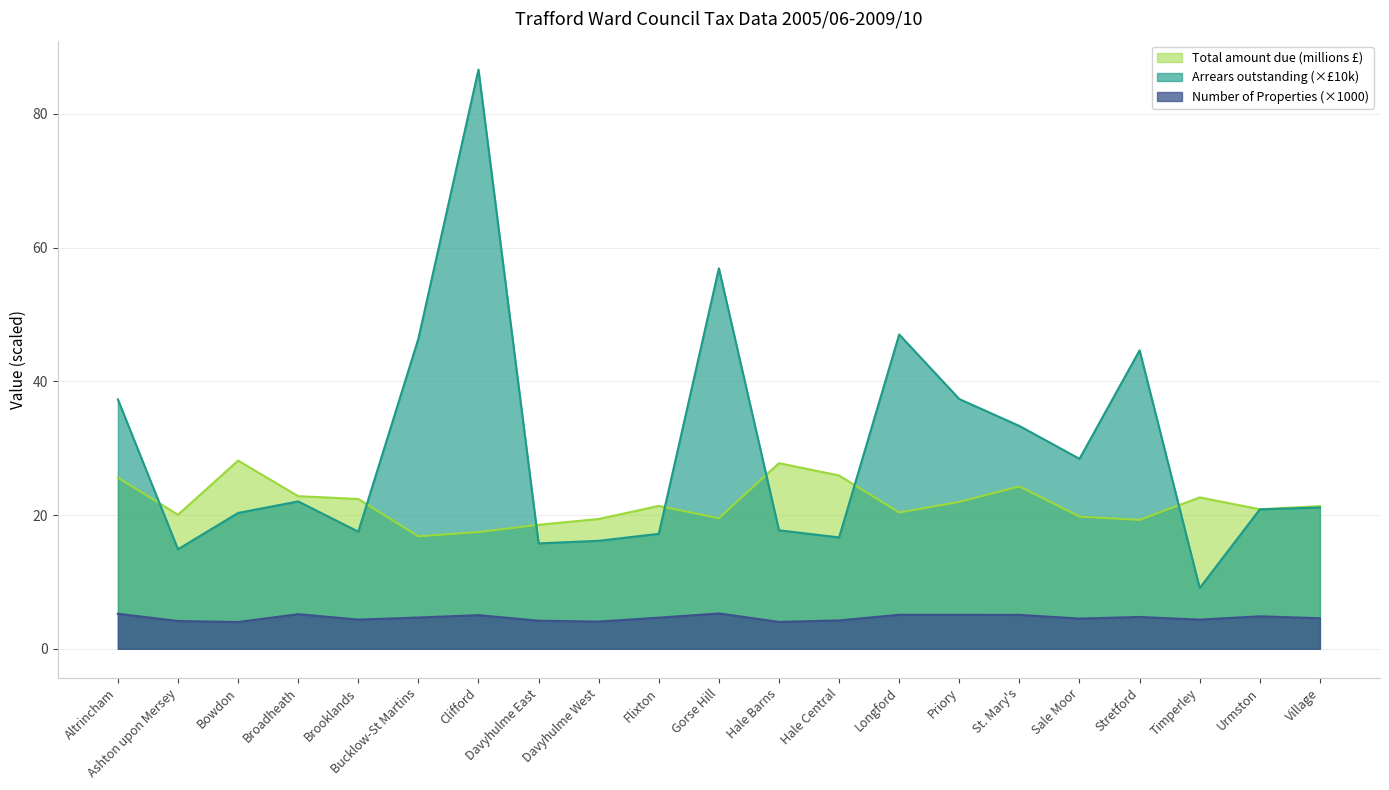

Which series changed the most between Altrincham and Davyhulme East?

Arrears outstanding (×£10k)